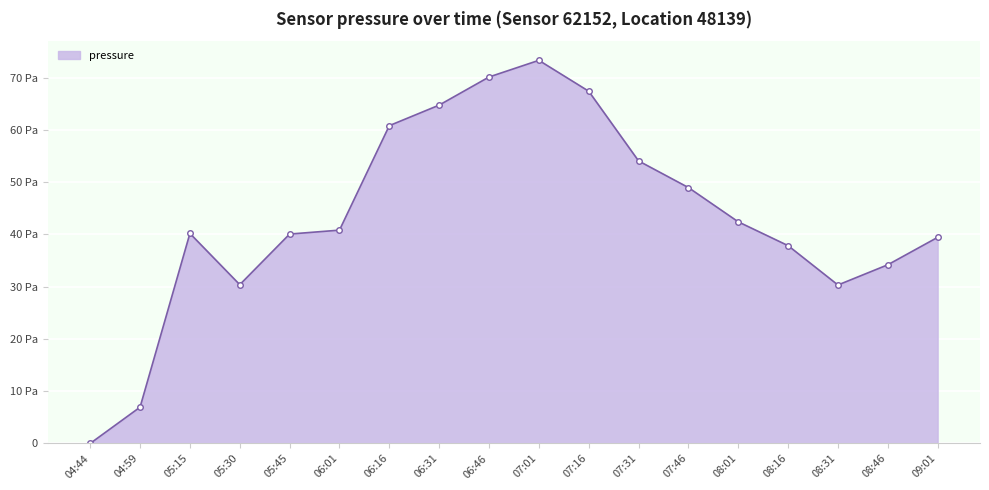

Which has a higher value, 07:01 or 06:16?

07:01